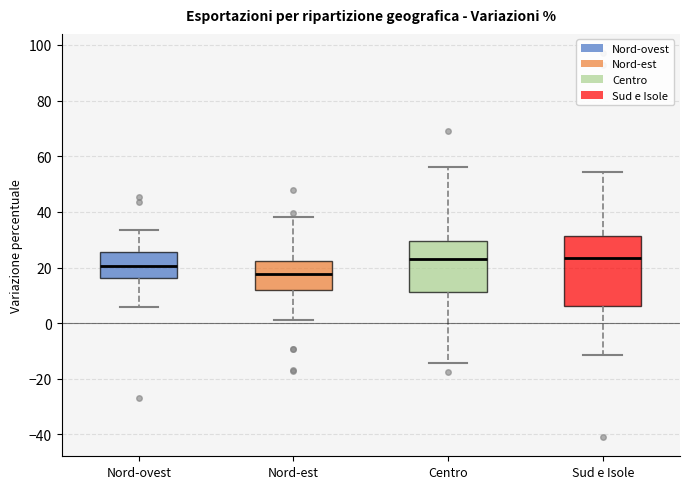

Reading left to right, read every box against the y-axis: the position of its median line, the range the box covers, and the ends of its whiskers. The values are not printed on the chart, so give them approximately, as read against the axis.

Nord-ovest: median 20, box 16 to 26, whiskers 6 to 34
Nord-est: median 18, box 12 to 22, whiskers 2 to 38
Centro: median 22, box 12 to 30, whiskers -14 to 56
Sud e Isole: median 24, box 6 to 32, whiskers -12 to 54